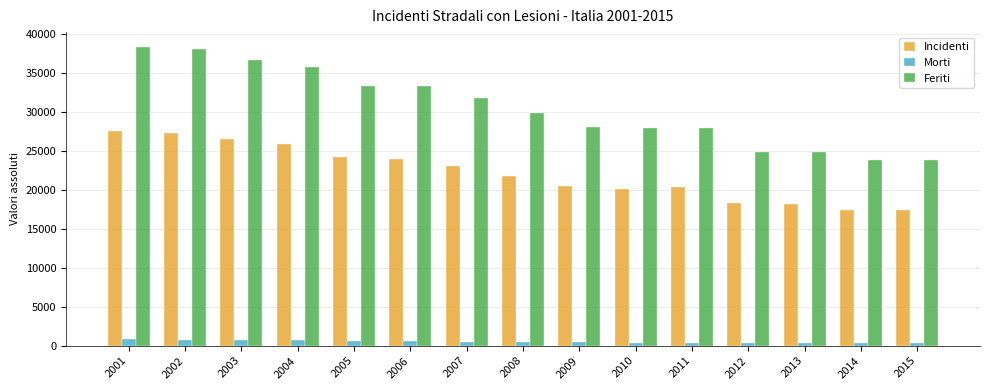

Where does the Feriti series first go above 29821?

2001